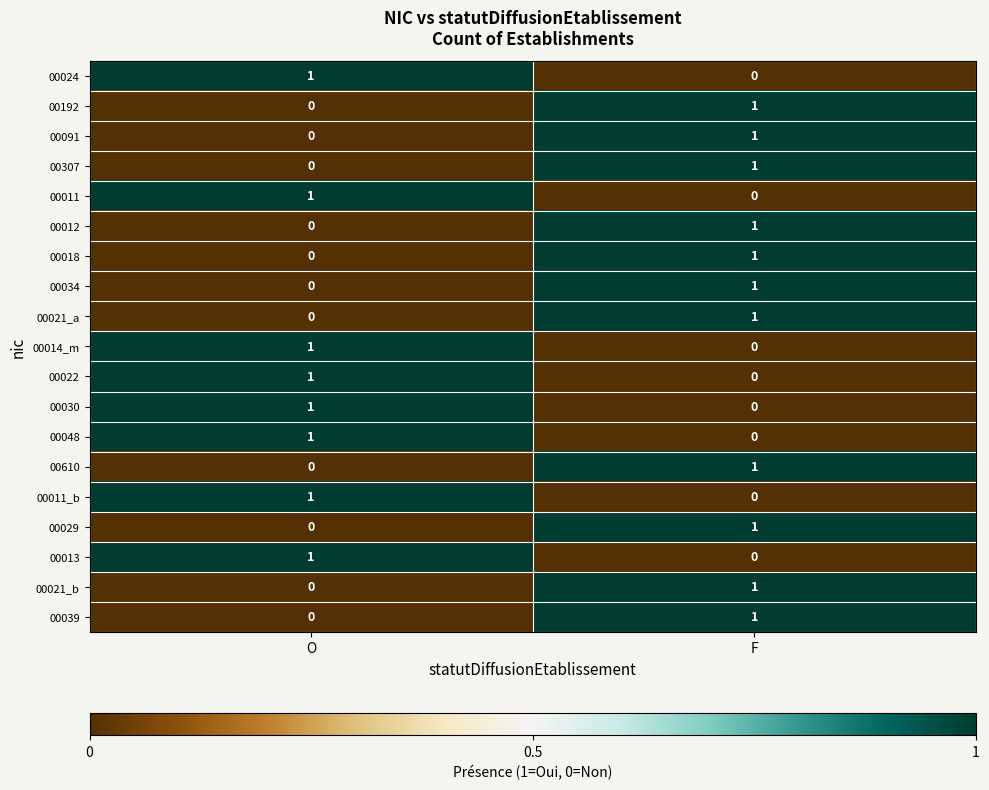

Where is 00018 nearest to the value 0?

O